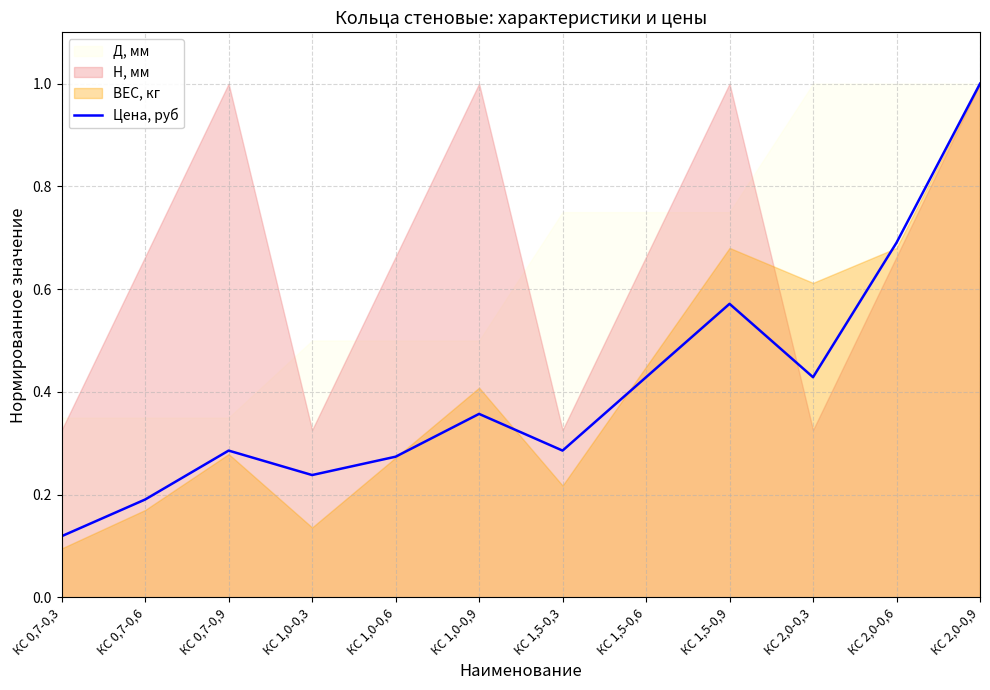

At which category does the chart reach its peak across all series?

КС 2,0-0,9